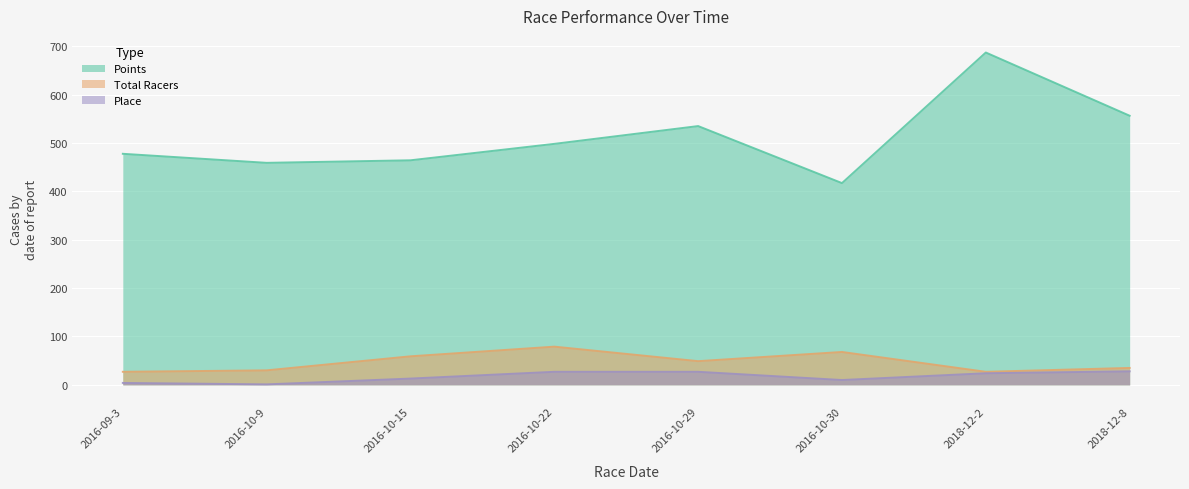

In Place, how many points are lower than both neighbors (excluding endpoints)?

2